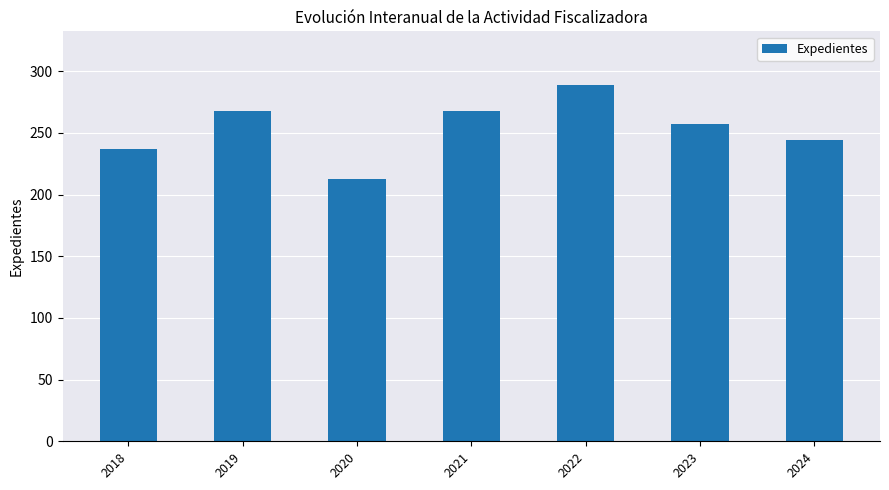

Reading right to left, extract all data points from this chart.

244	257	289	268	213	268	237